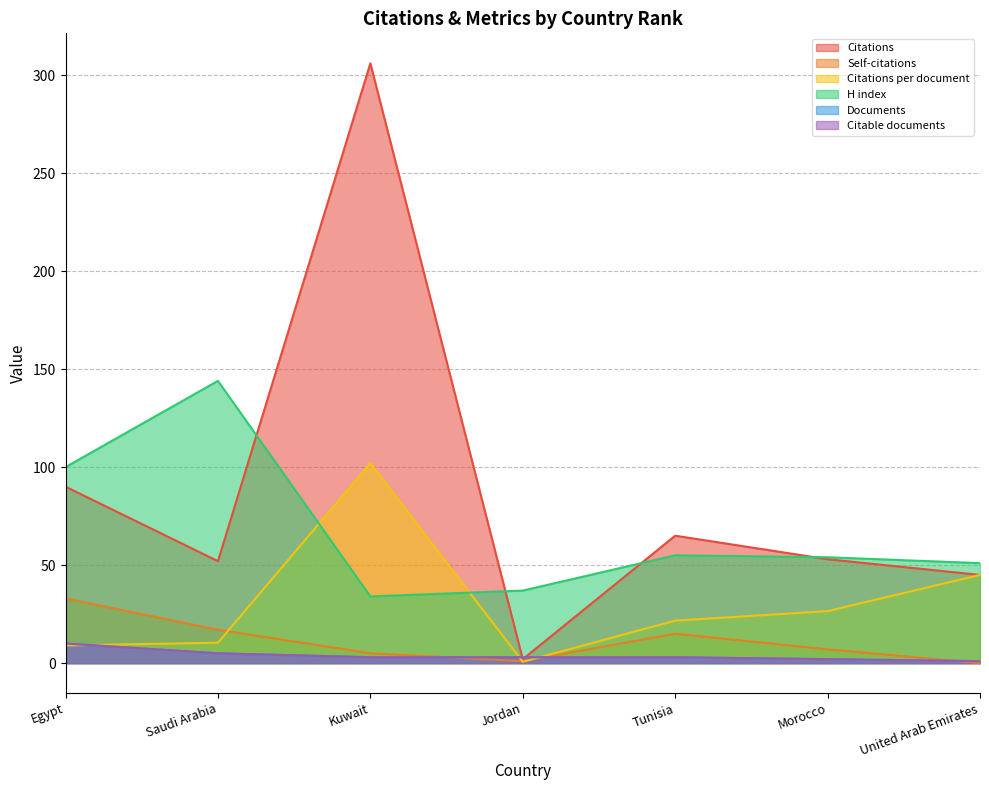

Is it true that H index equals 144.0 at Saudi Arabia?

True